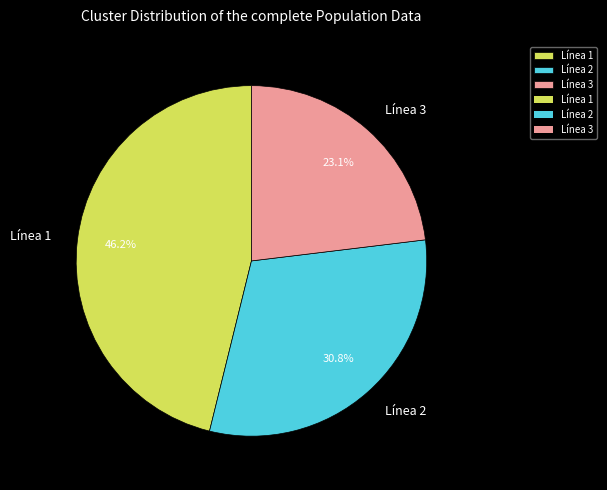

Rank the categories by value from highest to lowest.

Línea 1, Línea 2, Línea 3